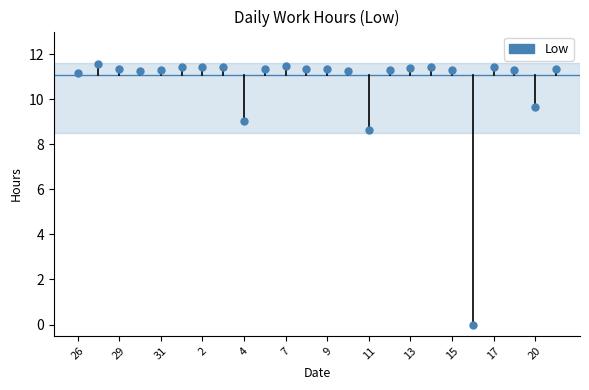

Between 26 and 29, which is larger?

29